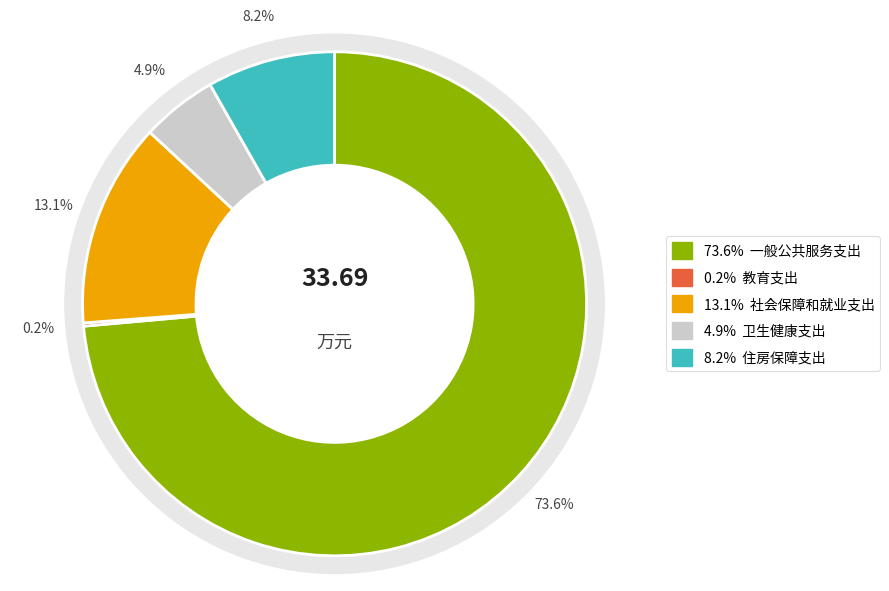

What portion of the pie excludes 一般公共服务支出?

26.4%